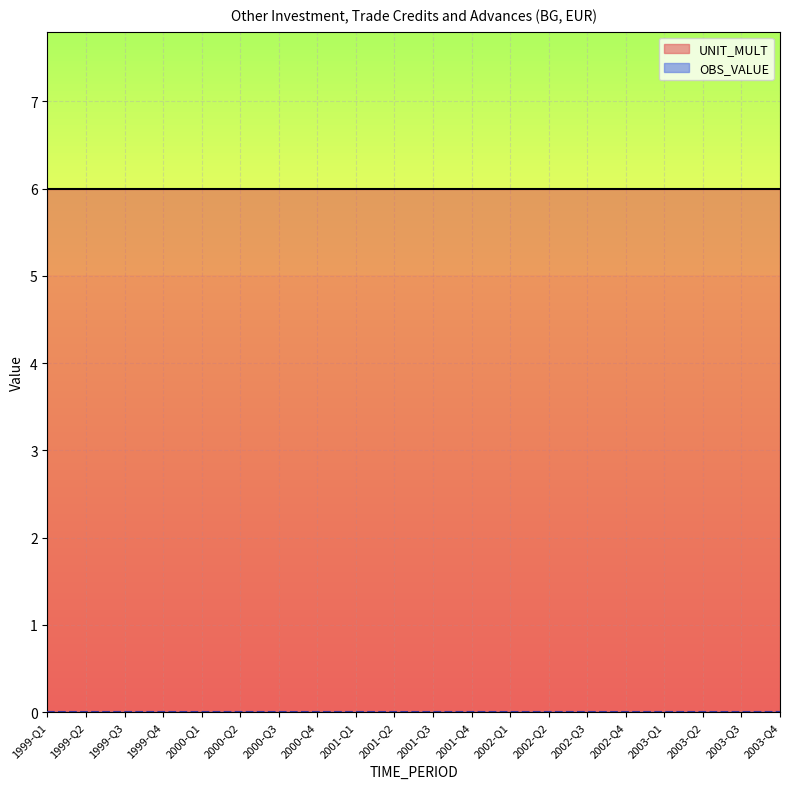

List the series in order of their peak value, lowest first.

OBS_VALUE, UNIT_MULT